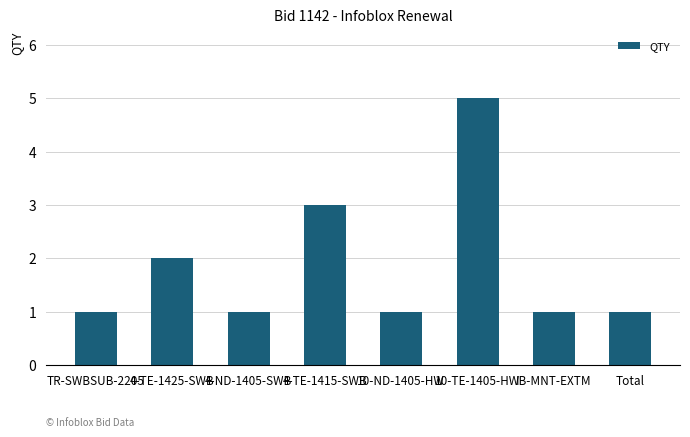

How many bars are there in total?

8